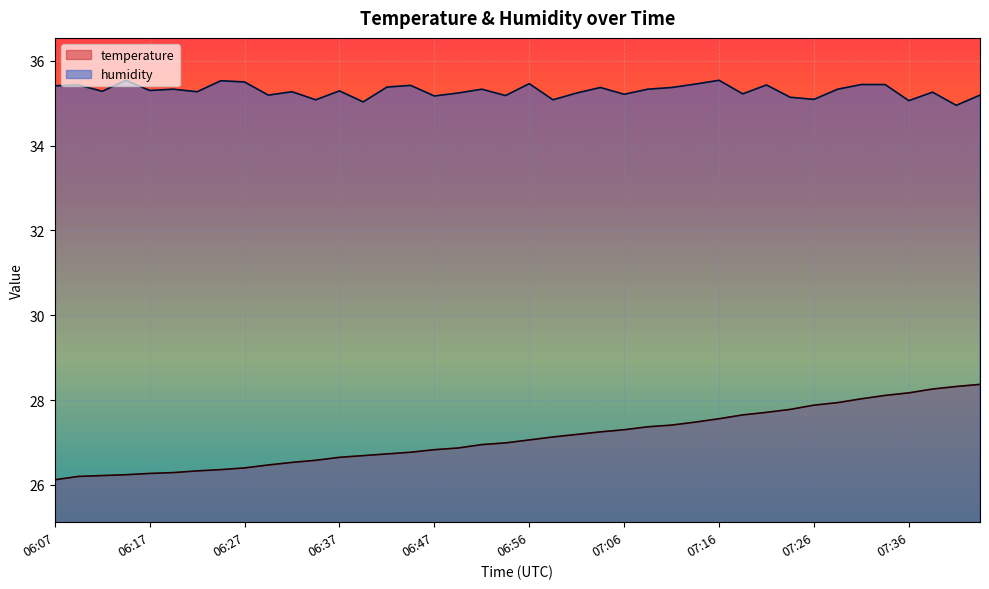

How many interior local peaks does the humidity series have?

13